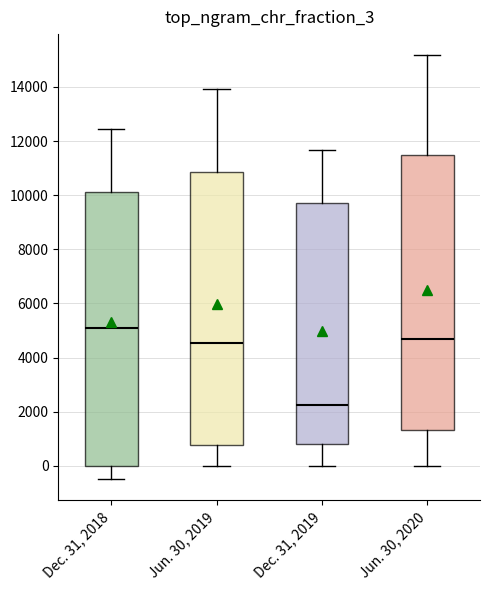

Reading left to right, read every box against the y-axis: the position of its median line, the range the box covers, and the ends of its whiskers. The values are not printed on the chart, so give them approximately, as read against the axis.

Dec. 31, 2018: median 5000, box 0 to 10200, whiskers -400 to 12400
Jun. 30, 2019: median 4600, box 800 to 10800, whiskers 0 to 14000
Dec. 31, 2019: median 2200, box 800 to 9800, whiskers 0 to 11600
Jun. 30, 2020: median 4600, box 1400 to 11400, whiskers 0 to 15200